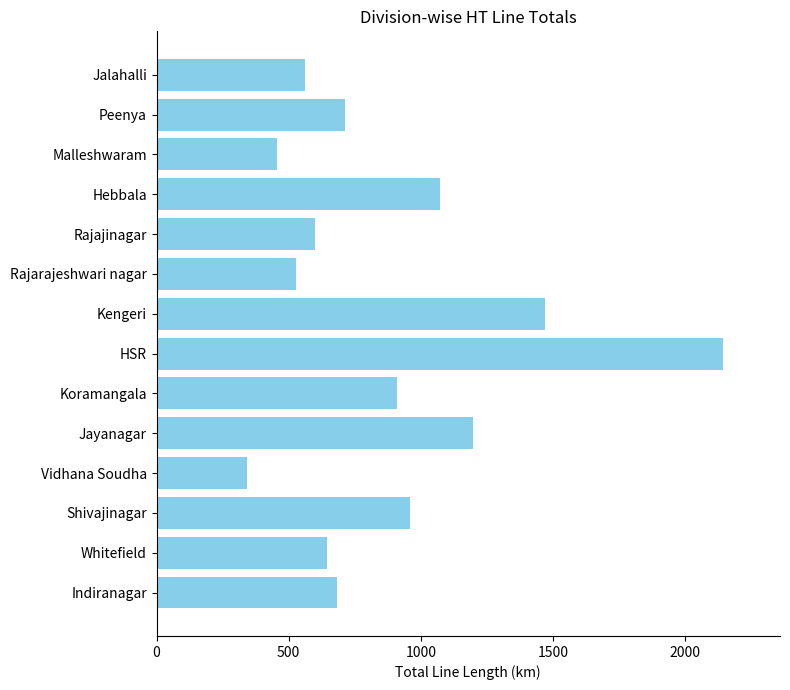

Which category has the lowest value across all series?

Vidhana Soudha